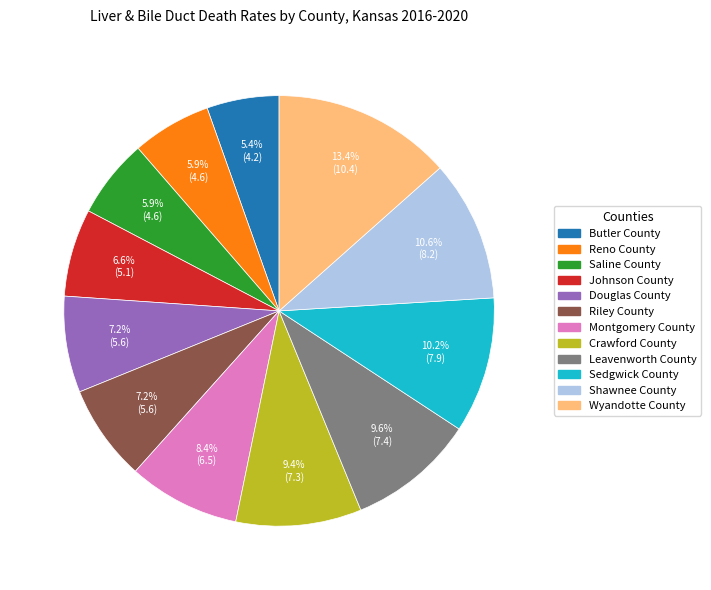

Between Butler County and Shawnee County, which is larger?

Shawnee County